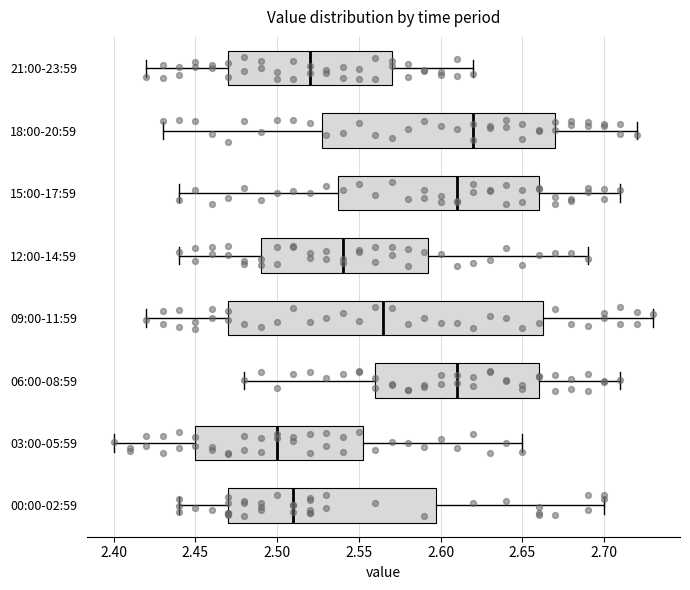

Which box is the widest, from its left edge to its right edge?

09:00-11:59